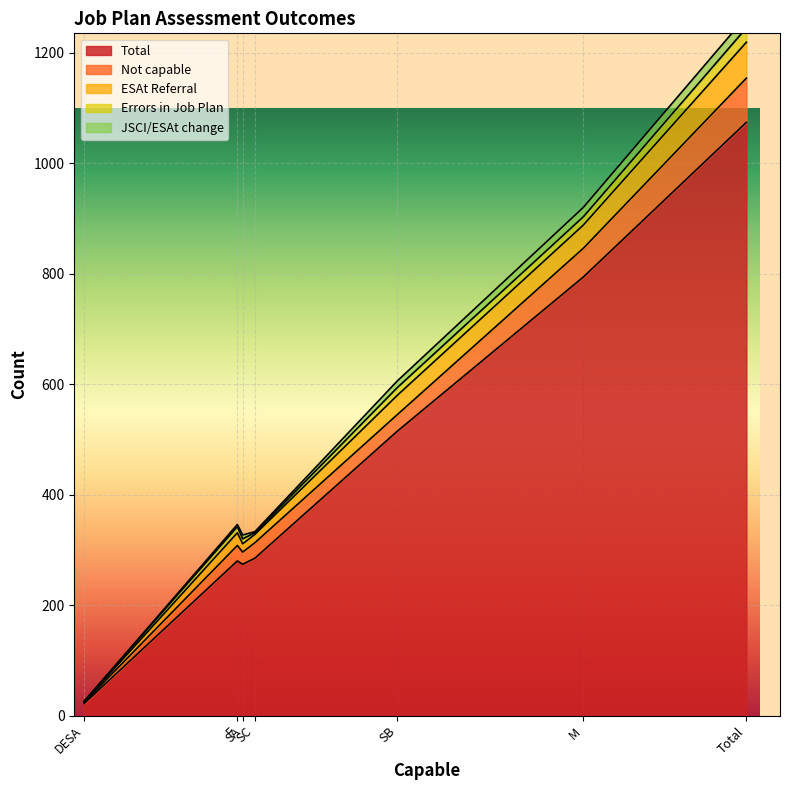

Which has a higher value, DESA or Total?

Total